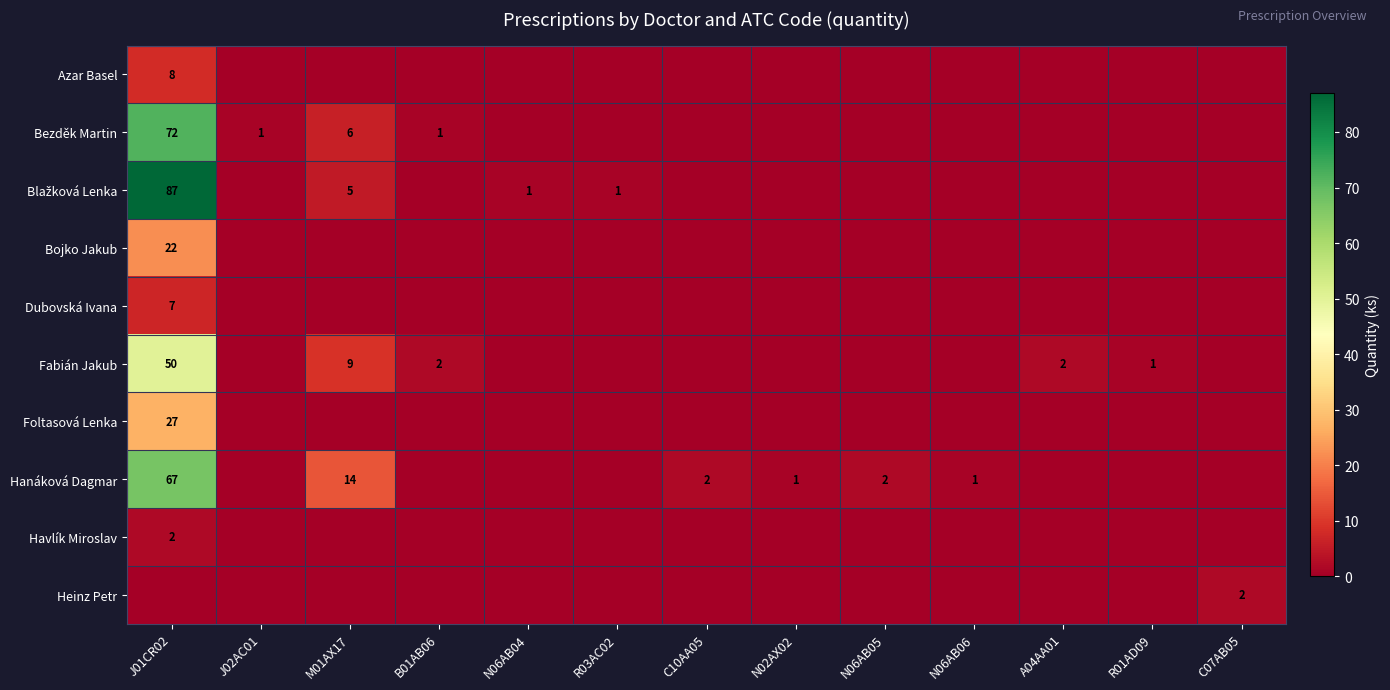

The Heinz Petr series shows 3 at C07AB05. True or false?

False